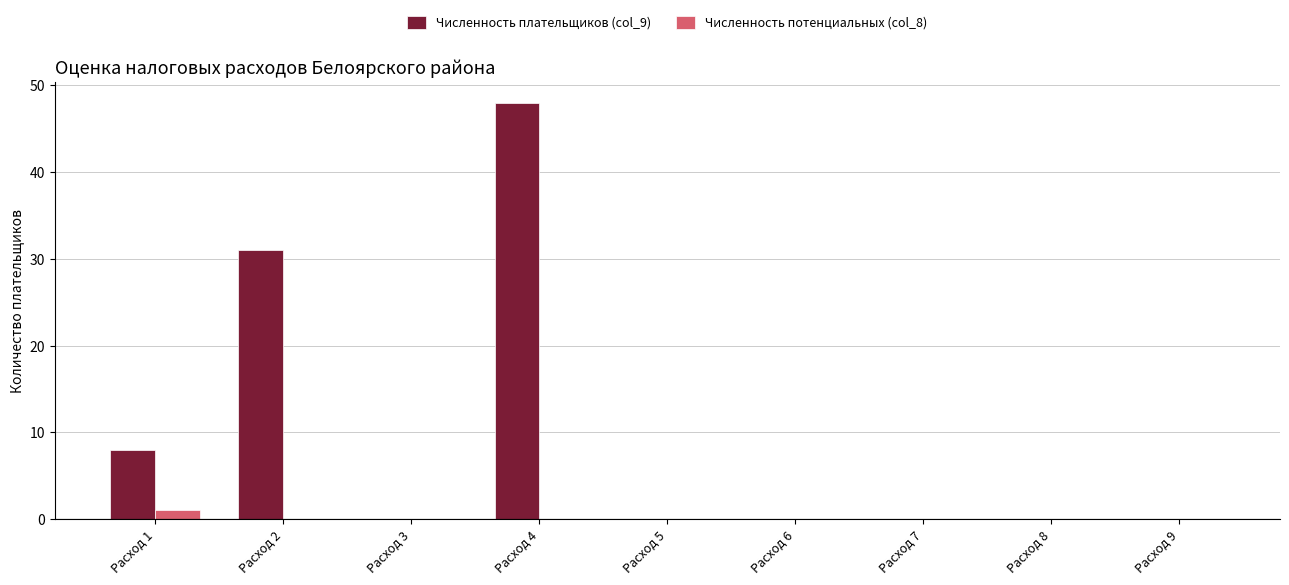

How many distinct data groups are displayed?

2